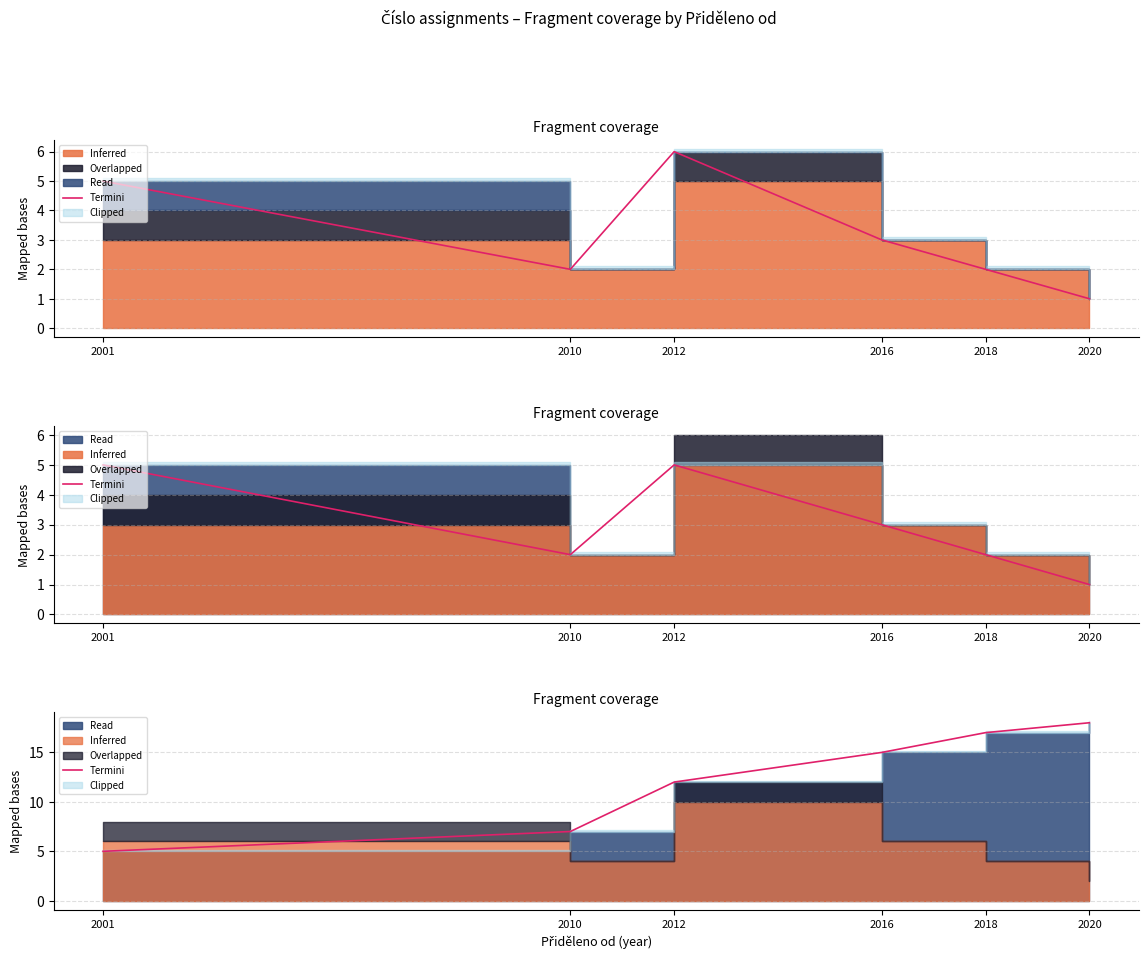

Is it true that the value at 2012 is 12?

True